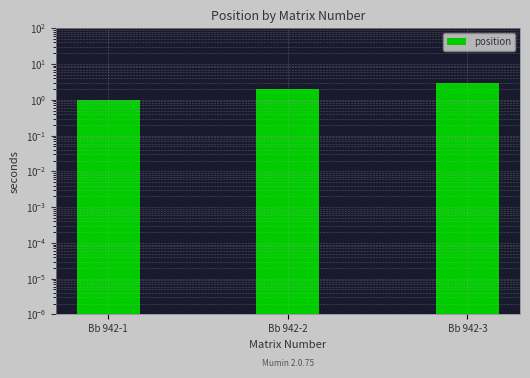

Count the number of values greater than 2.

1